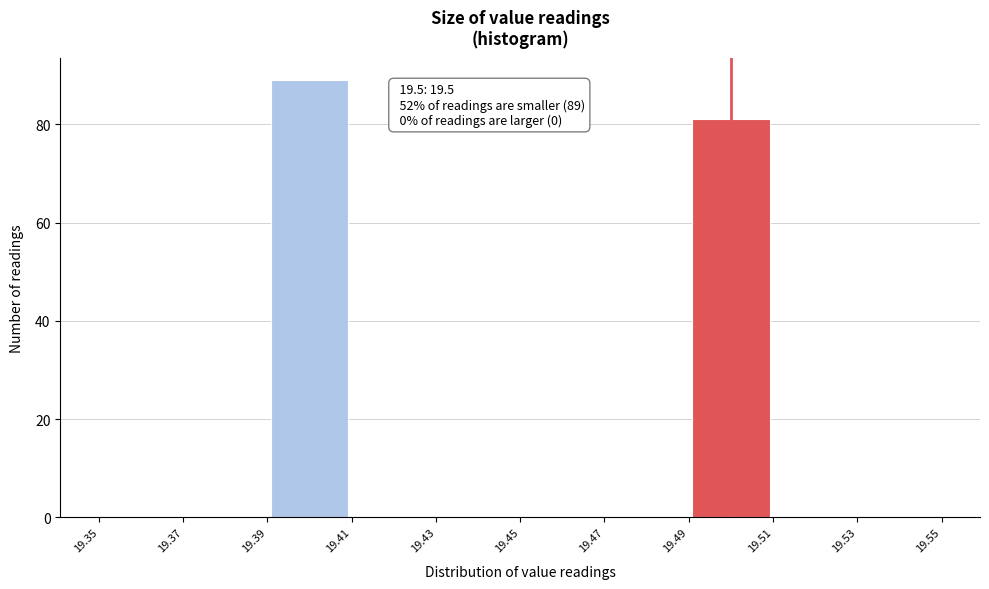

Over which range of the x-axis is the bar tallest?

19.39 to 19.41